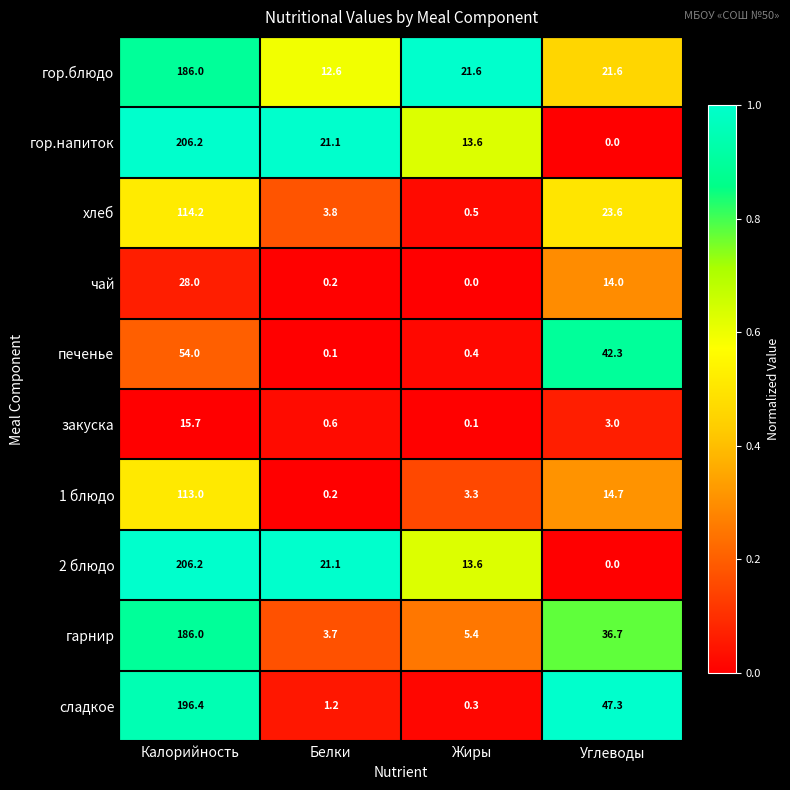

Which label corresponds to the largest value in the chart?

Калорийность